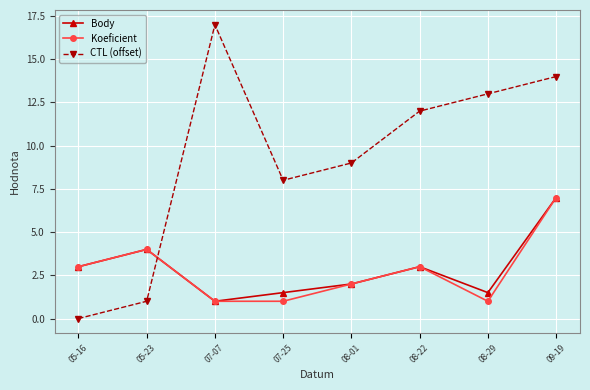

How many categories are shown in the chart?

8